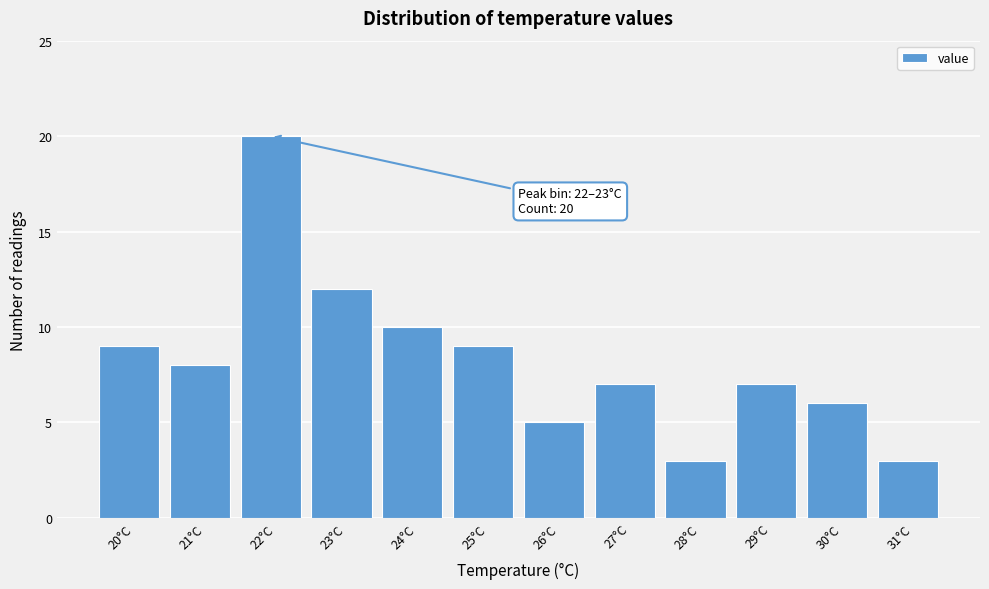

Reading left to right, extract all data points from this chart.

9	8	20	12	10	9	5	7	3	7	6	3